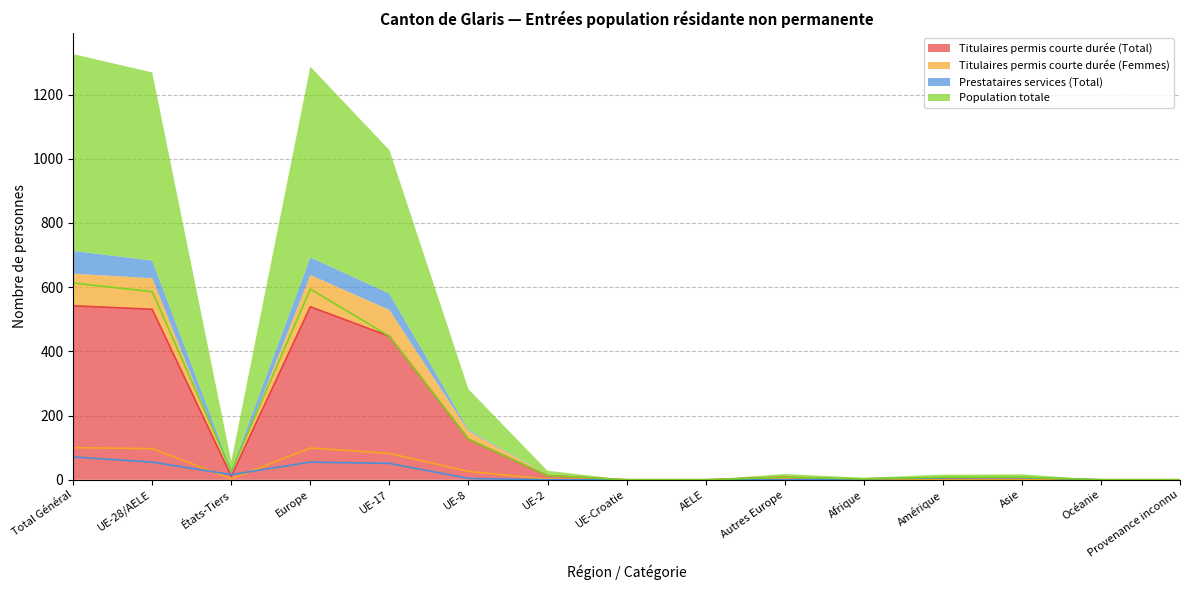

True or false: Titulaires permis courte durée (Total) and Population totale intersect in this chart.

False